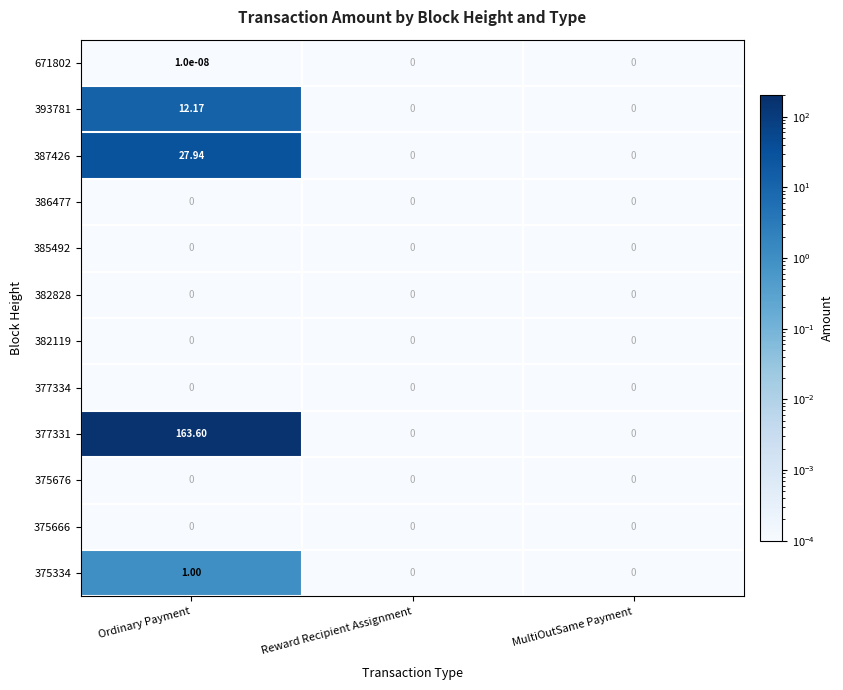

At which category does the chart reach its peak across all series?

Ordinary Payment